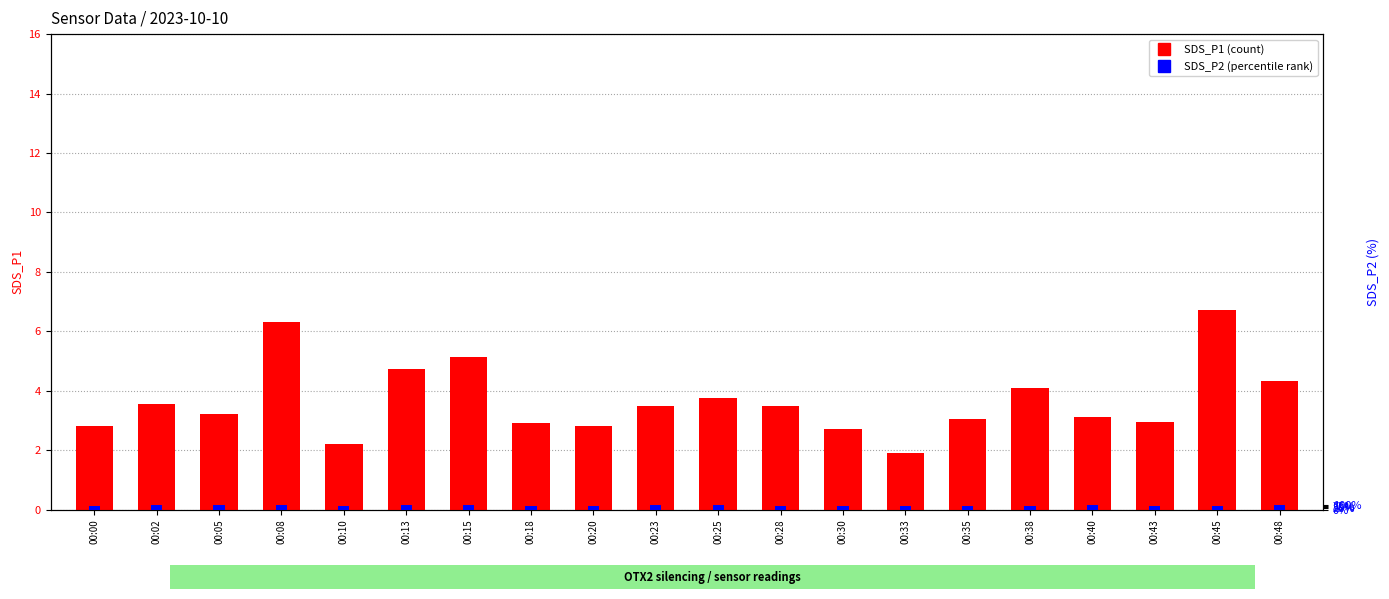

At which category is the sum across all series the highest?

00:45